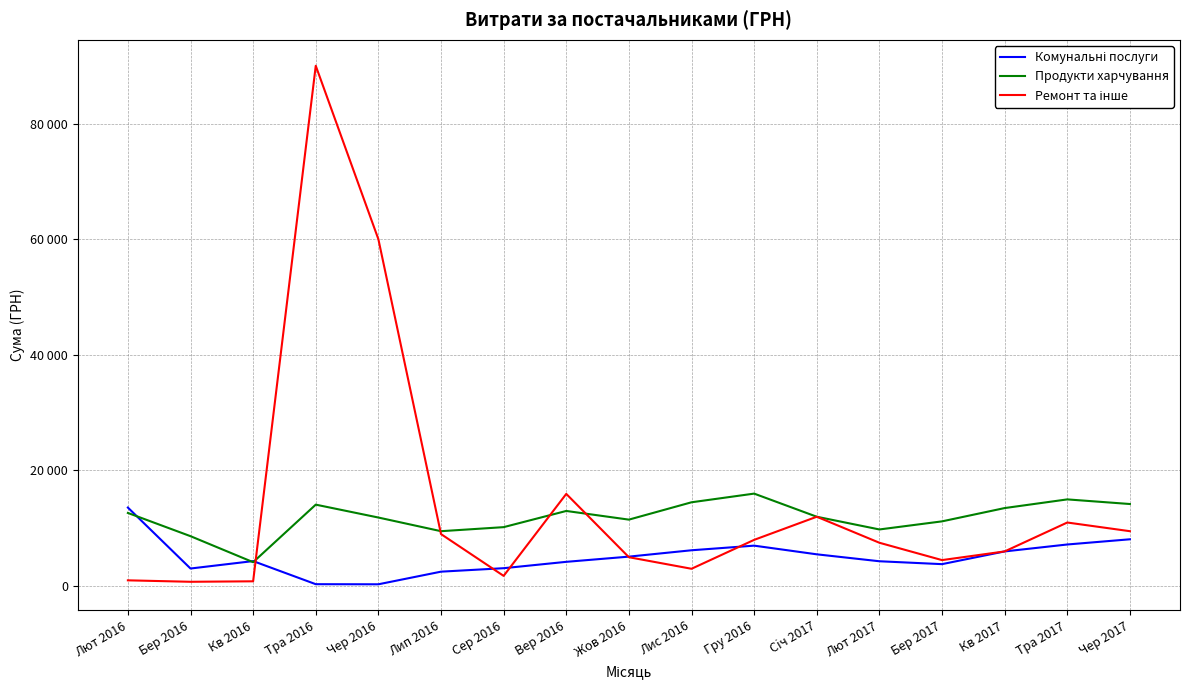

What are all the series names shown in the legend?

Комунальні послуги, Продукти харчування, Ремонт та інше